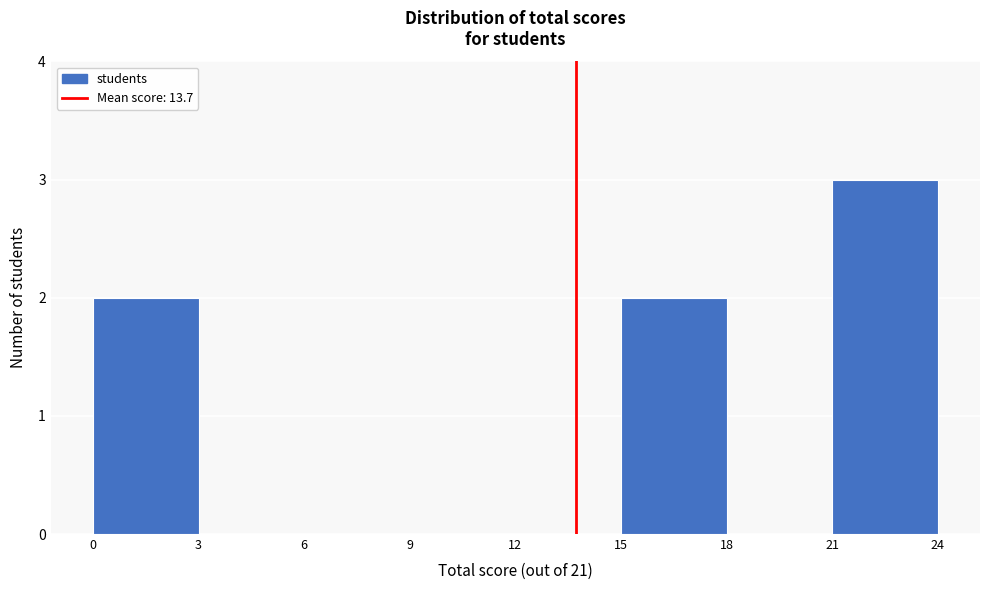

Over which range of the x-axis is the bar tallest?

21 to 24